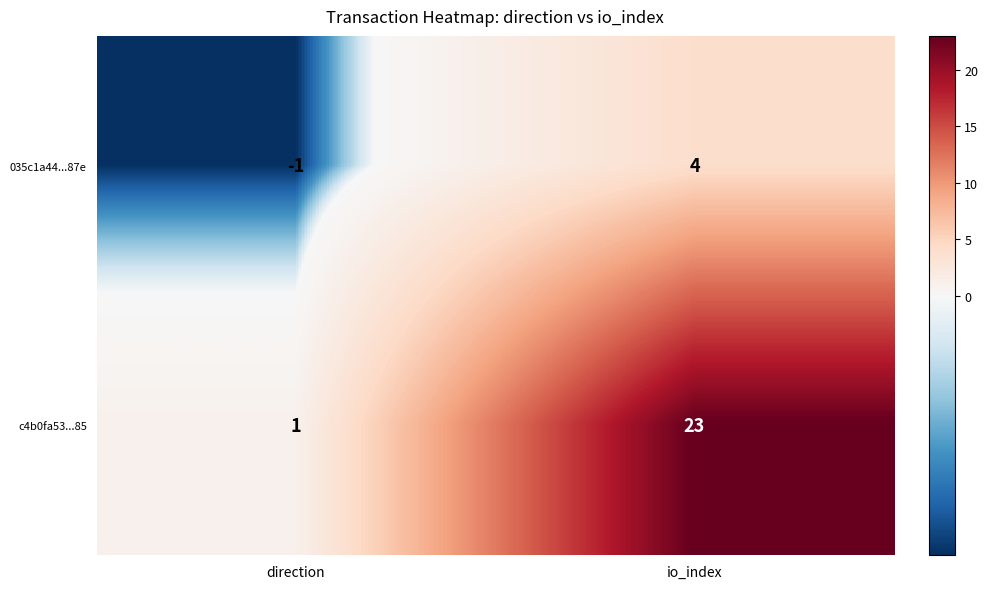

Reading left to right, list all the values displayed in this chart.

035c1a44...87e: direction=-1	io_index=4
c4b0fa53...85: direction=1	io_index=23